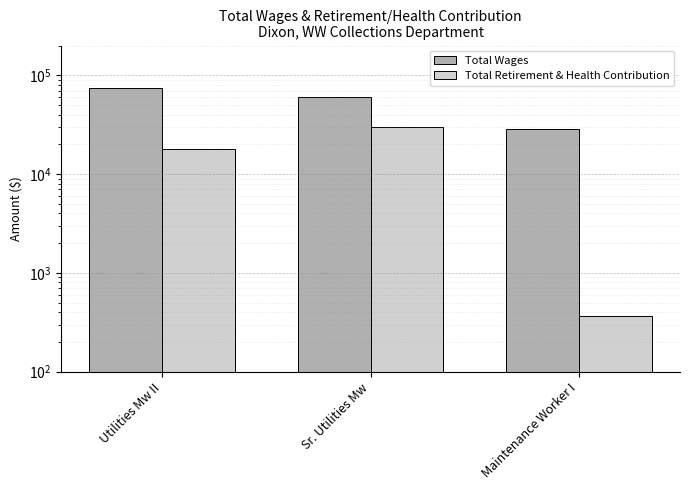

At Sr. Utilities Mw, list the series in order from smallest to largest.

Total Retirement & Health Contribution, Total Wages